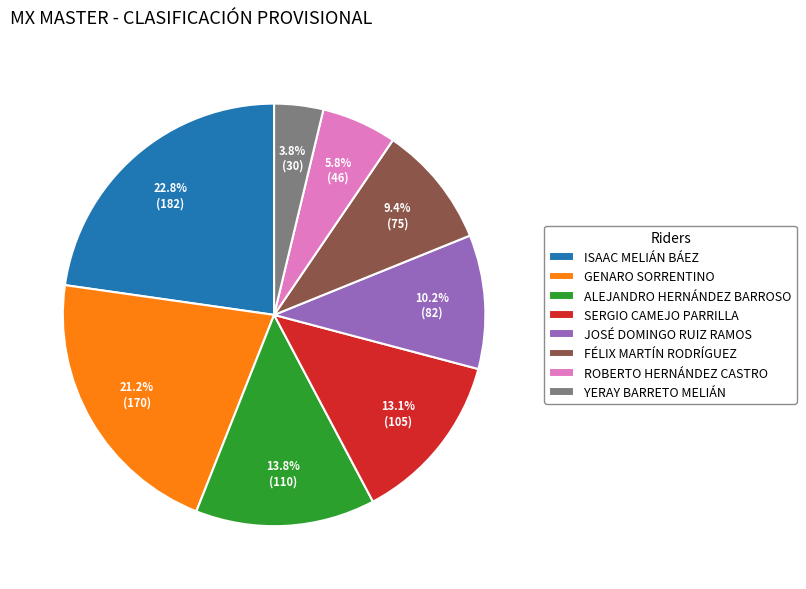

Which slice is the smallest?

YERAY BARRETO MELIÁN